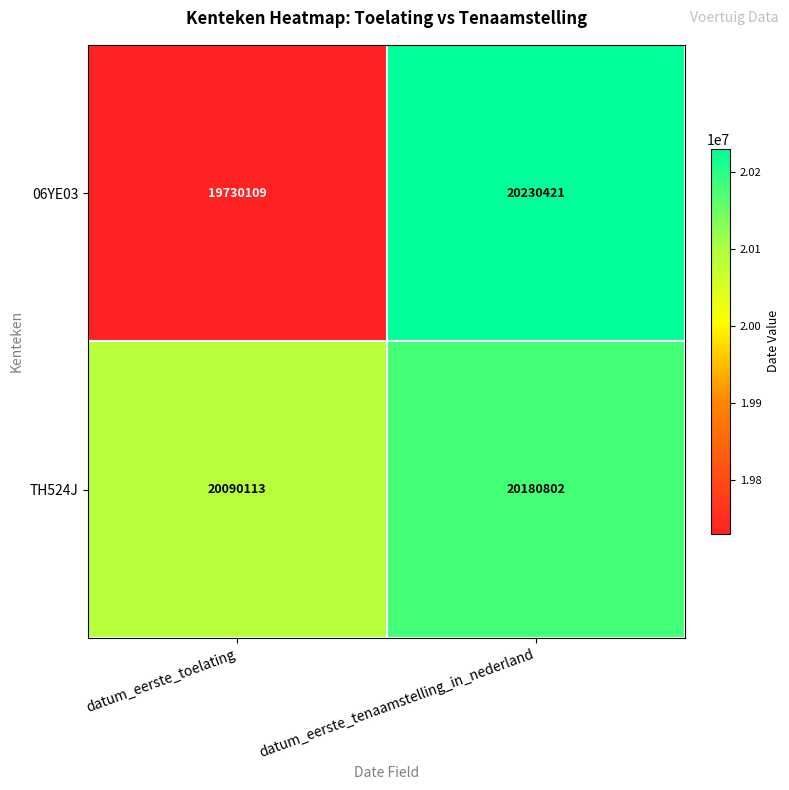

How many values in the 06YE03 series are below 20230421?

1